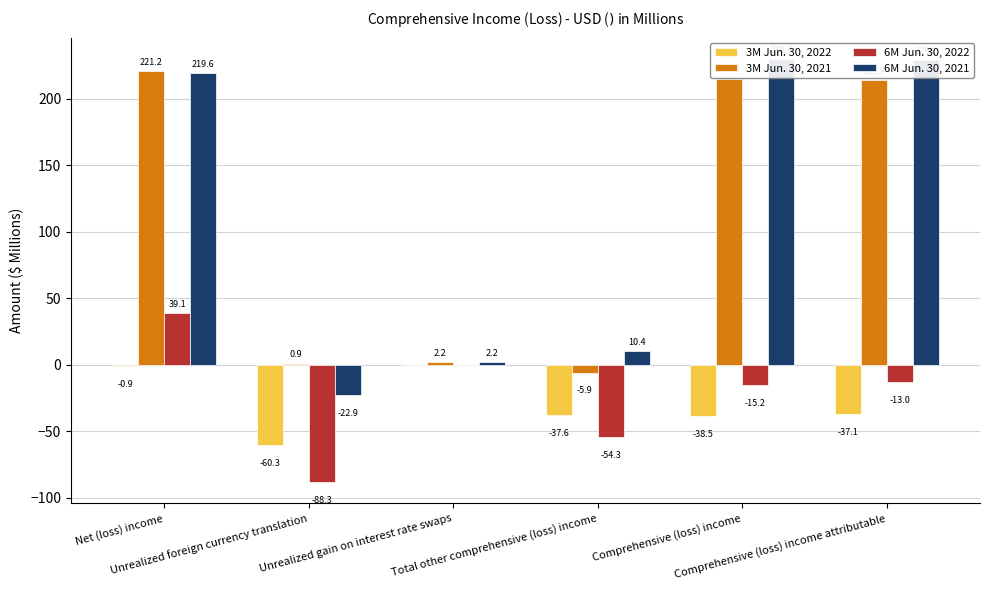

How many data points in 3M Jun. 30, 2022 are above -37?

2